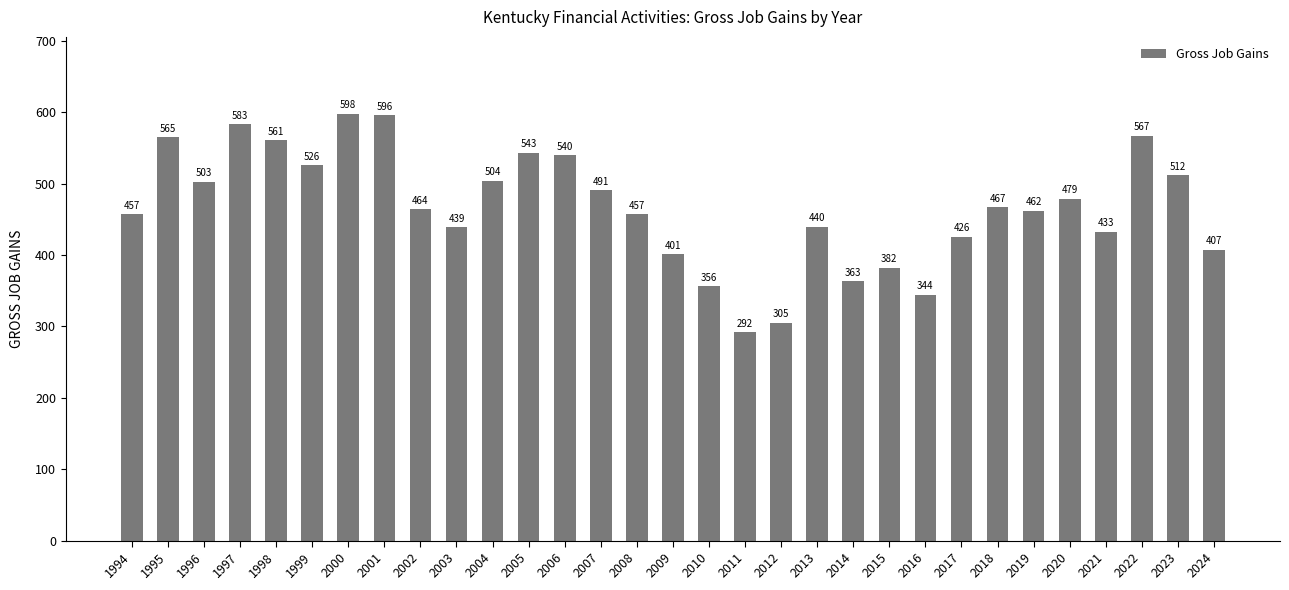

How many data points does each series have?

31